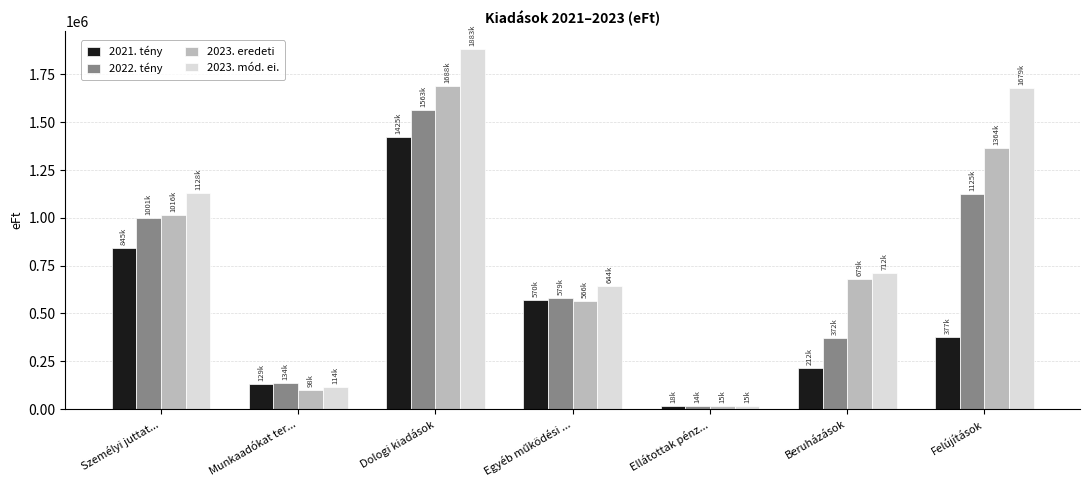

At how many categories does at least one series exceed 193154?

5